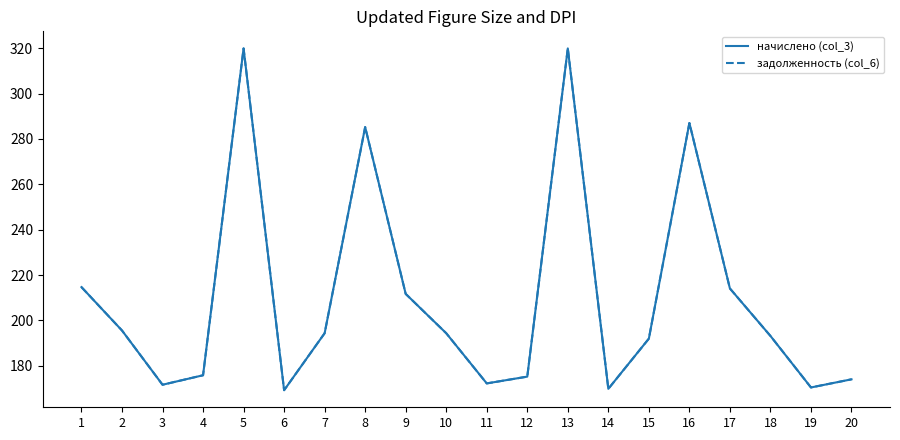

True or false: задолженность (col_6) has more than 2 points higher than both neighbors.

True